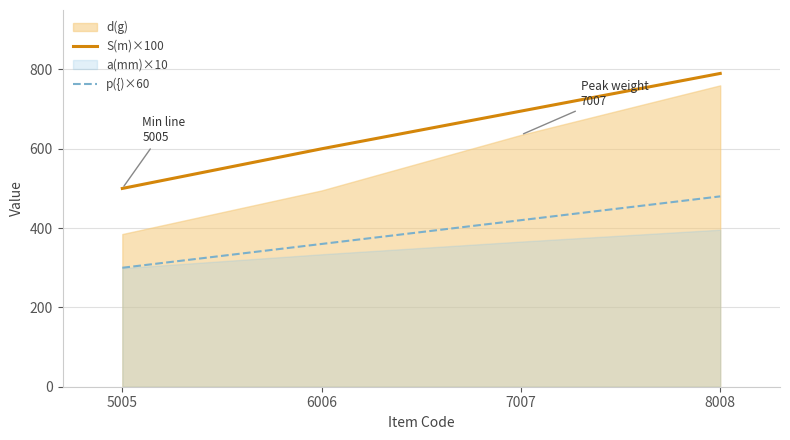

The value of S(m)×100 at 5005 is 662. True or false?

False